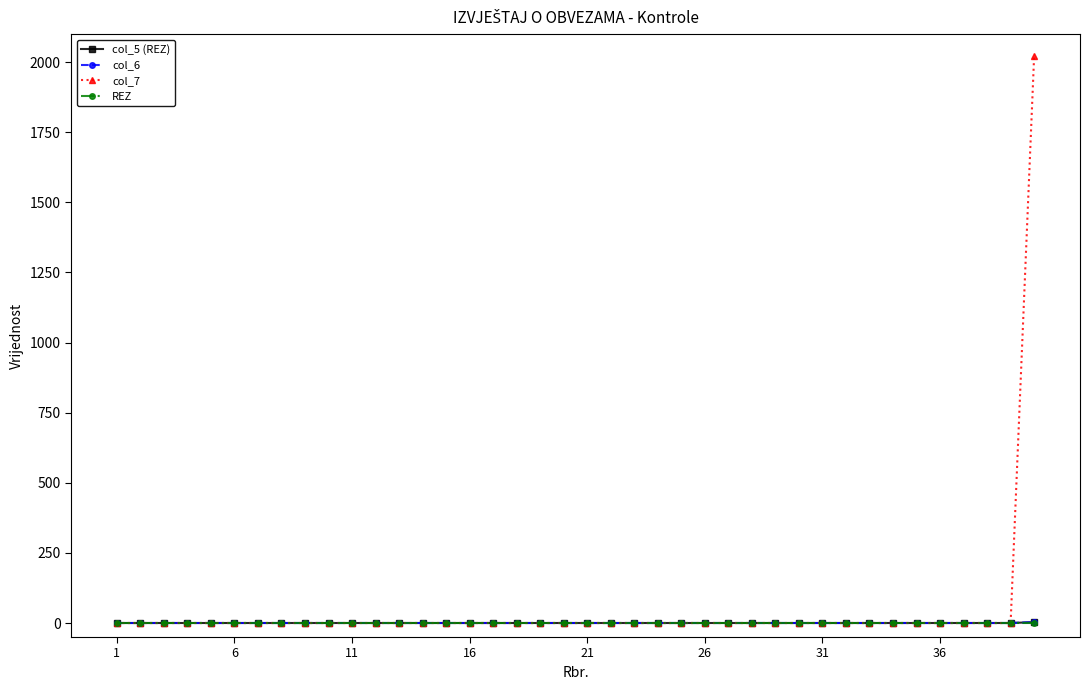

Does the chart have visible grid lines?

No